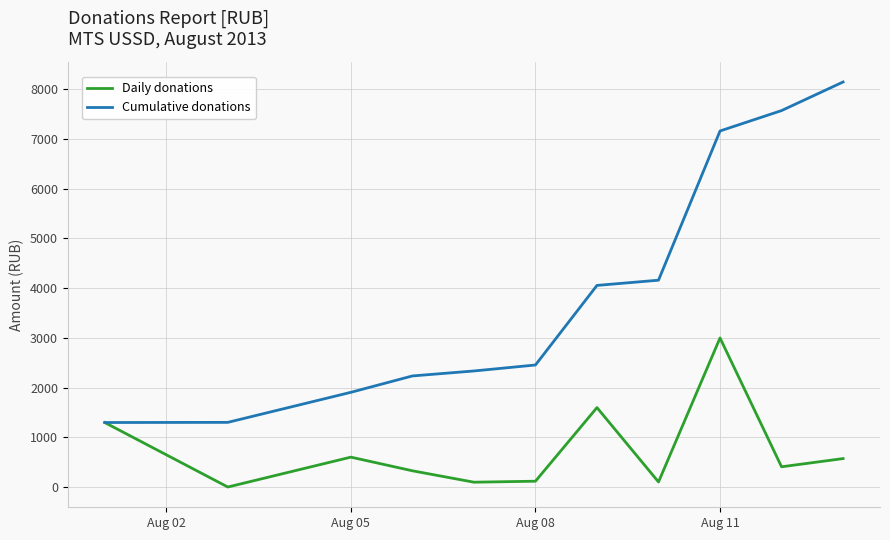

Which series has the largest total across all categories?

Cumulative donations